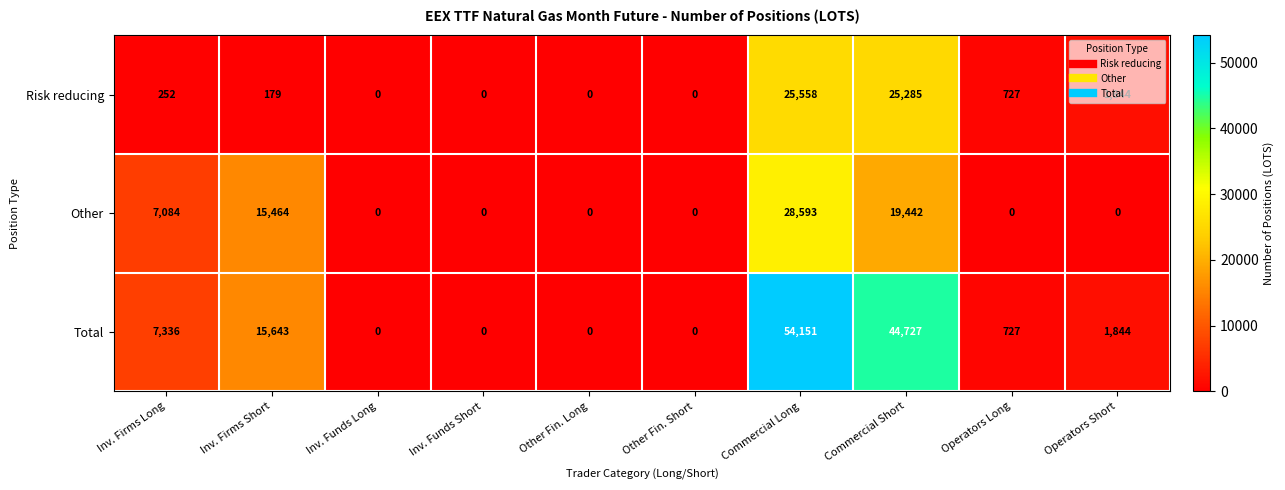

What is the difference between the maximum and minimum values in the Total series?

54151